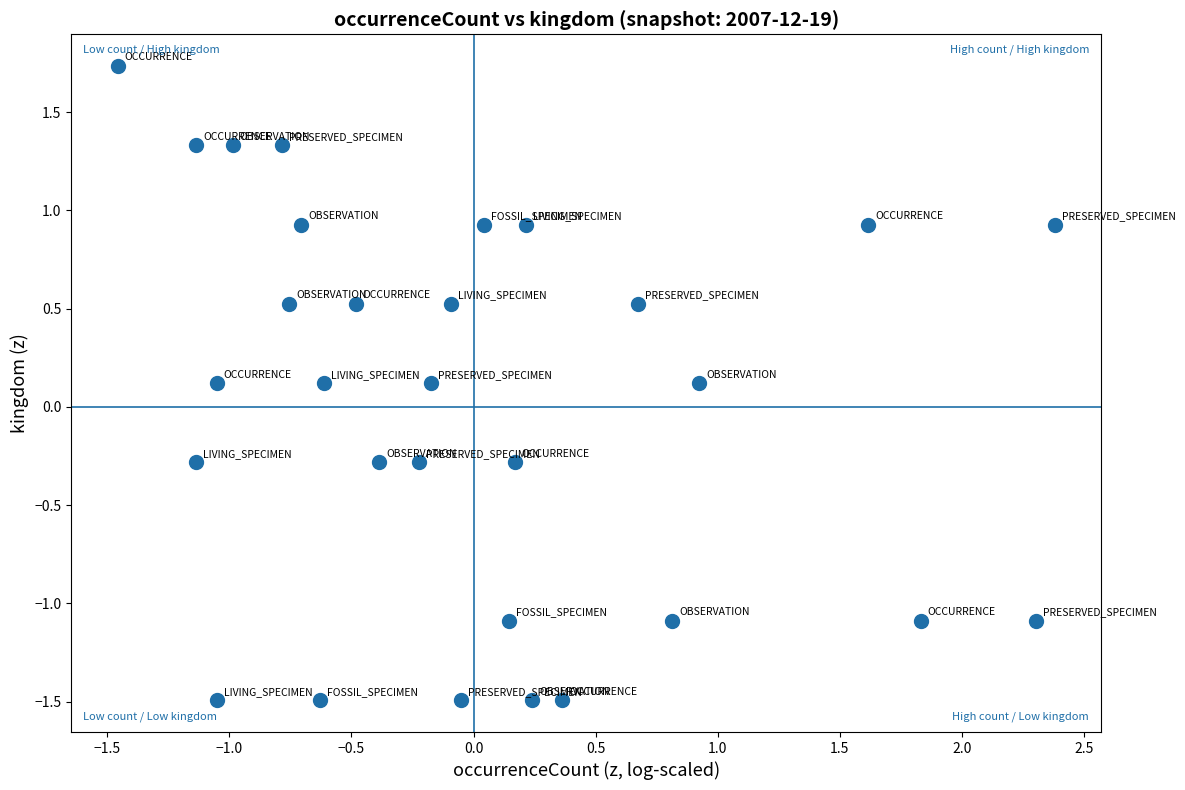

What is the range of X values (max minus min)?

3.8